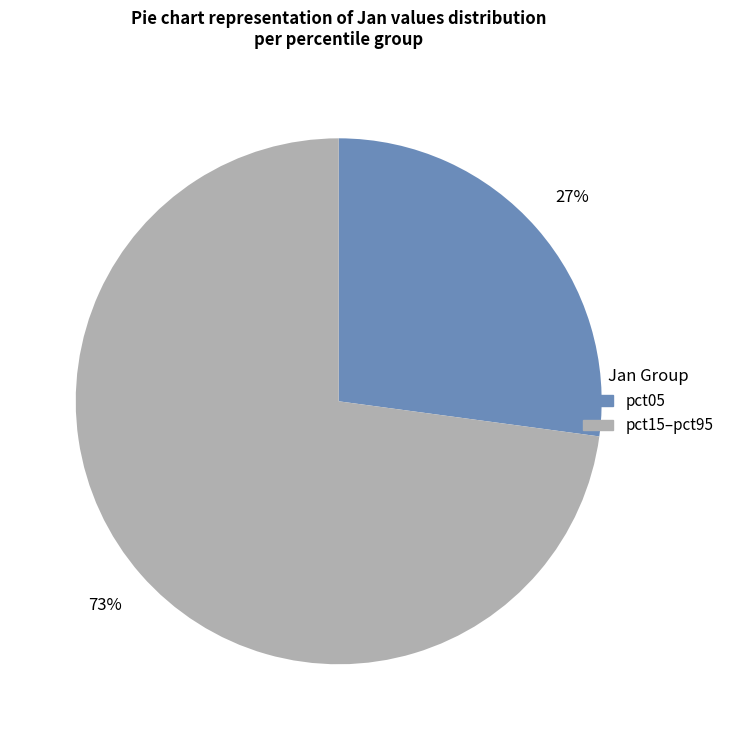

To the nearest percent, what is the difference between the largest and smallest slice percentages?

46%